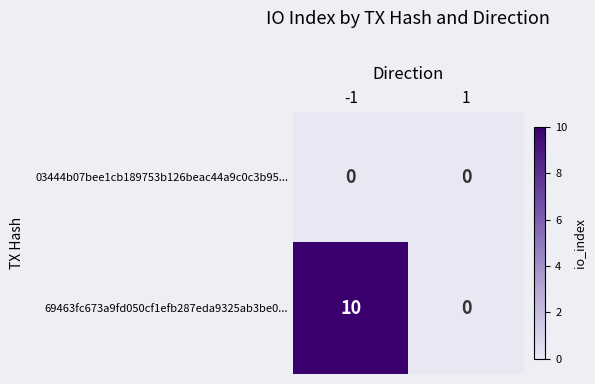

What is the greatest value displayed?

10